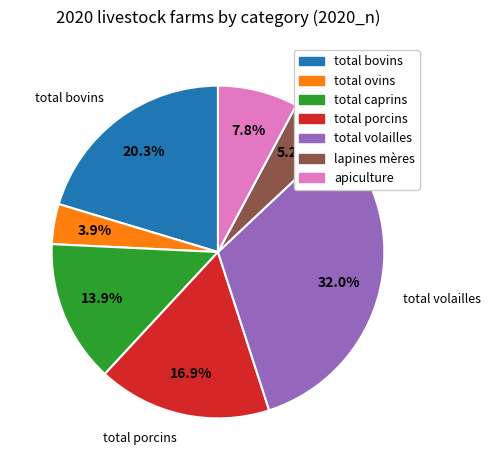

To the nearest percent, what percentage of the pie is total volailles?

32%